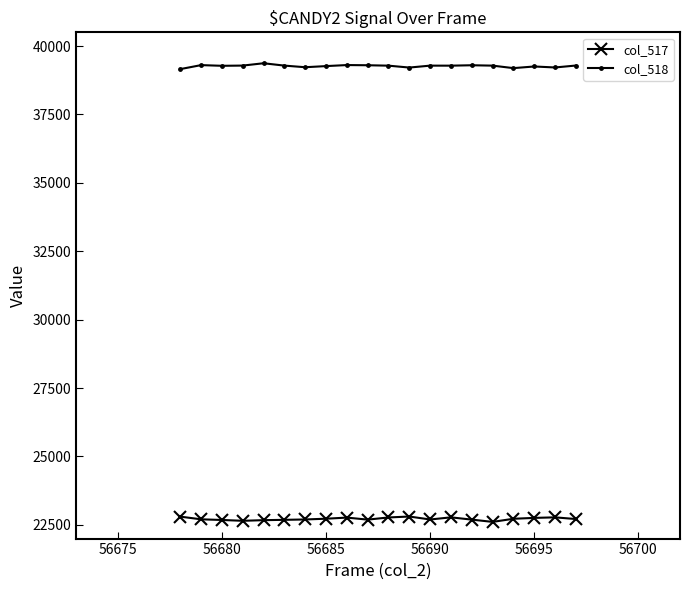

Does the chart have visible grid lines?

No